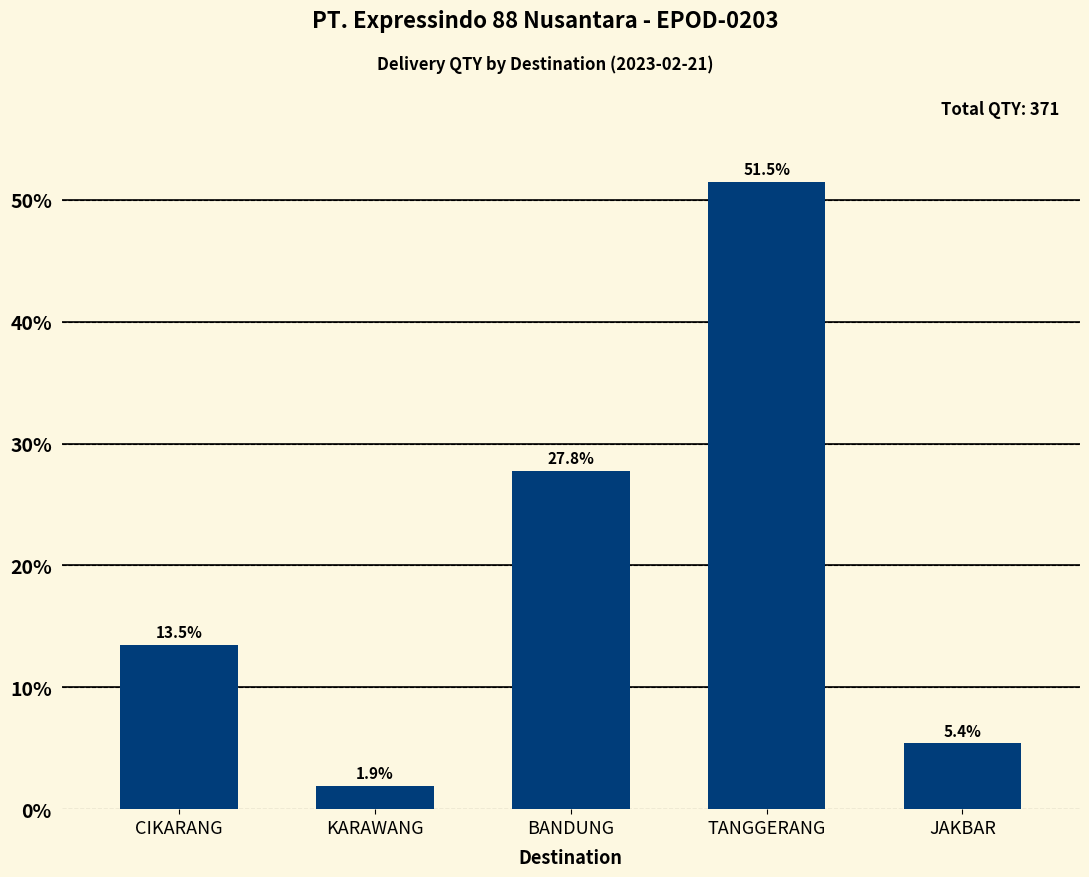

Approximately how many times larger is the value at TANGGERANG compared to KARAWANG?

27.3